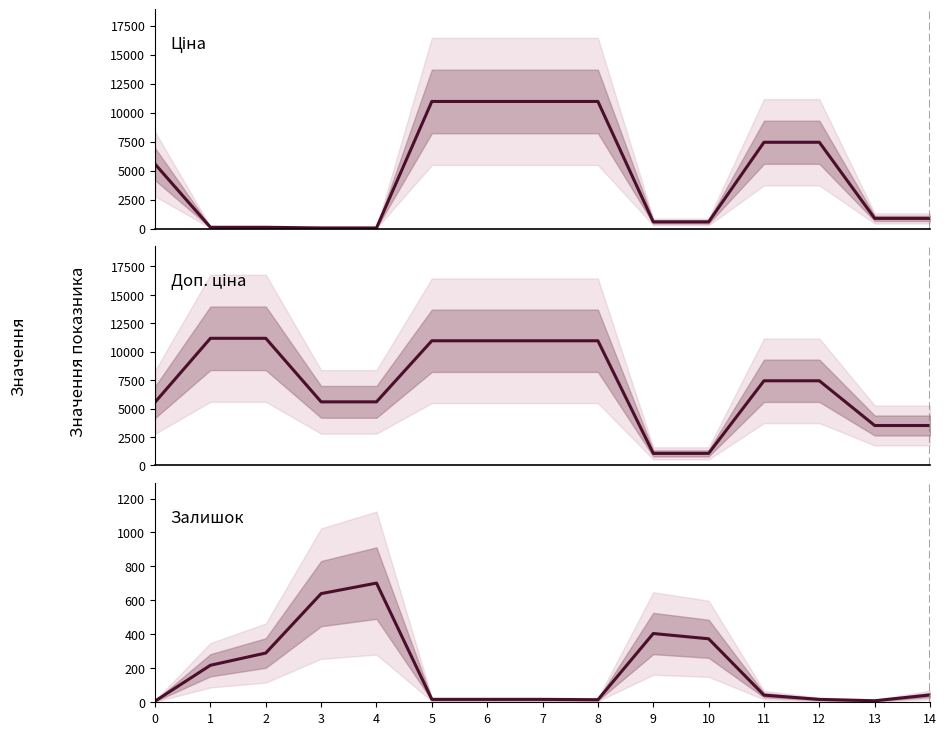

Reading left to right, list all the values displayed in this chart.

Ціна: 5560.3	111.8	111.8	55.9	55.9	10964.4	10964.4	10964.4	10964.4	578.1	578.1	7444.6	7444.6	878.0	878.0
Доп. ціна: 5560.3	11182.0	11182.0	5591.0	5591.0	10964.4	10964.4	10964.4	10964.4	1060.0	1060.0	7444.6	7444.6	3511.9	3511.9
Залишок: 7.0	218.0	290.0	640.0	702.0	17.0	17.0	17.0	15.0	405.0	374.0	42.0	17.0	9.0	43.0